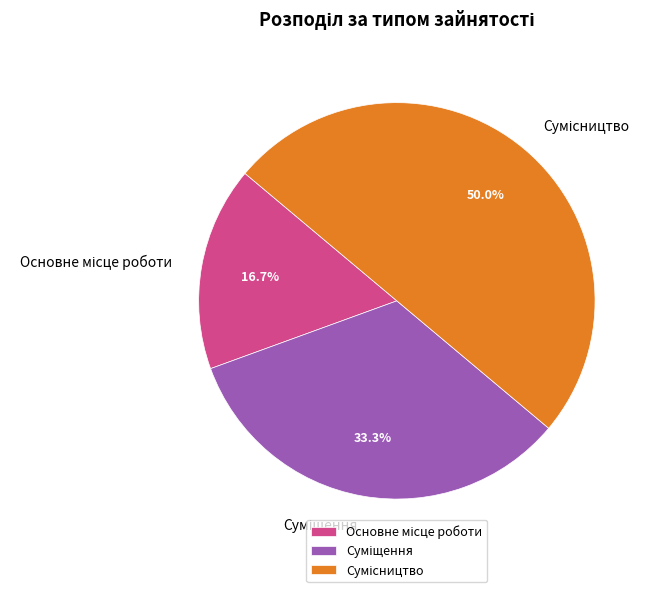

Does any single category account for the majority?

No